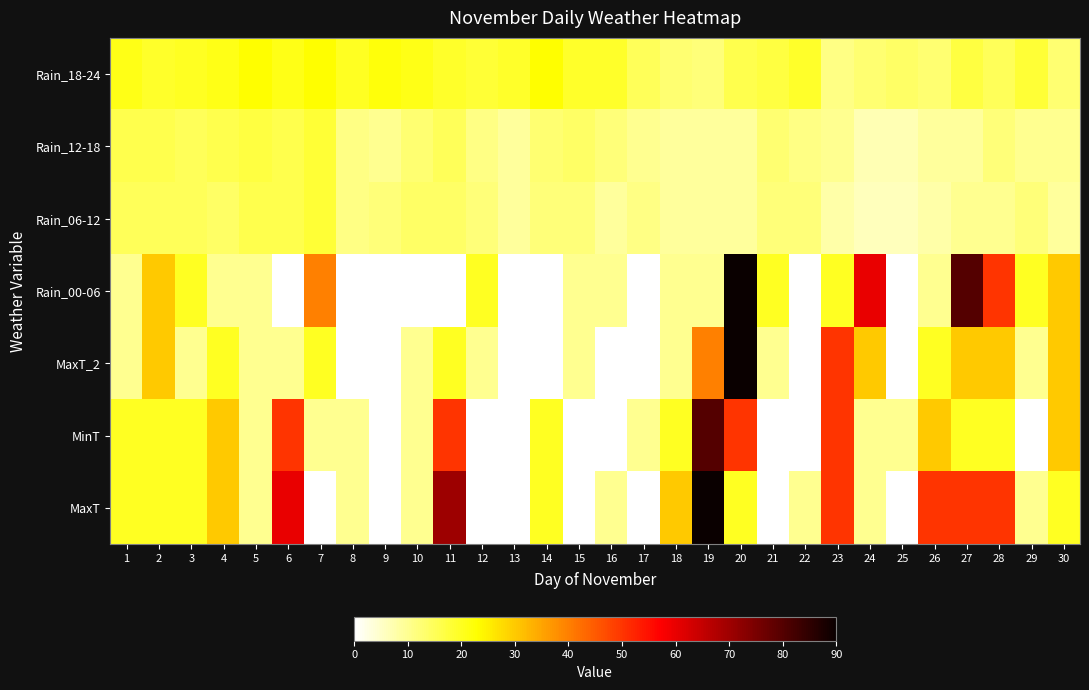

Reading left to right, extract all data points from this chart.

Rain_18-24: 1=21	2=19	3=20	4=21	5=23	6=21	7=23	8=20	9=22	10=21	11=19	12=18	13=19	14=23	15=19	16=19	17=15	18=13	19=12	20=16	21=17	22=19	23=11	24=13	25=14	26=13	27=17	28=15	29=18	30=13
Rain_12-18: 1=16	2=16	3=15	4=16	5=17	6=16	7=18	8=11	9=10	10=13	11=15	12=11	13=9	14=13	15=14	16=12	17=10	18=9	19=9	20=9	21=13	22=11	23=10	24=7	25=7	26=9	27=9	28=12	29=10	30=10
Rain_06-12: 1=15	2=15	3=15	4=14	5=16	6=16	7=18	8=11	9=12	10=14	11=14	12=12	13=9	14=12	15=12	16=9	17=11	18=9	19=9	20=9	21=12	22=12	23=8	24=6	25=6	26=8	27=10	28=10	29=12	30=9
Rain_00-06: 1=10	2=30	3=20	4=10	5=10	6=0	7=40	8=0	9=0	10=0	11=0	12=20	13=0	14=0	15=10	16=10	17=0	18=10	19=10	20=90	21=20	22=0	23=20	24=60	25=0	26=10	27=80	28=50	29=20	30=30
MaxT_2: 1=10	2=30	3=10	4=20	5=10	6=10	7=20	8=0	9=0	10=10	11=20	12=10	13=0	14=0	15=10	16=0	17=0	18=10	19=40	20=90	21=10	22=0	23=50	24=30	25=0	26=20	27=30	28=30	29=10	30=30
MinT: 1=20	2=20	3=20	4=30	5=10	6=50	7=10	8=10	9=0	10=10	11=50	12=0	13=0	14=20	15=0	16=0	17=10	18=20	19=80	20=50	21=0	22=0	23=50	24=10	25=10	26=30	27=20	28=20	29=0	30=30
MaxT: 1=20	2=20	3=20	4=30	5=10	6=60	7=0	8=10	9=0	10=10	11=70	12=0	13=0	14=20	15=0	16=10	17=0	18=30	19=90	20=20	21=0	22=10	23=50	24=10	25=0	26=50	27=50	28=50	29=10	30=20